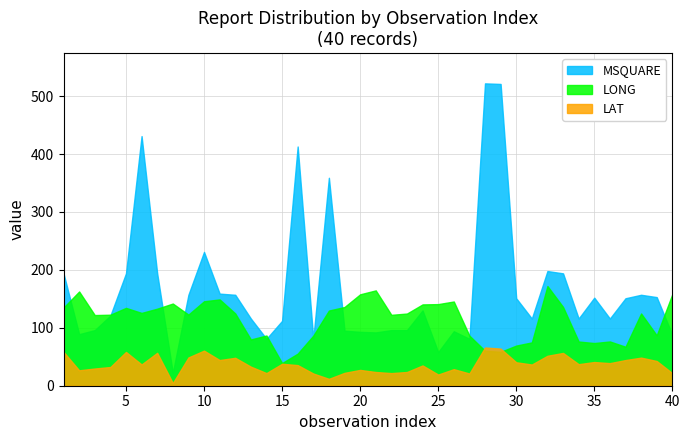

In MSQUARE, how many points are lower than both neighbors (excluding endpoints)?

10